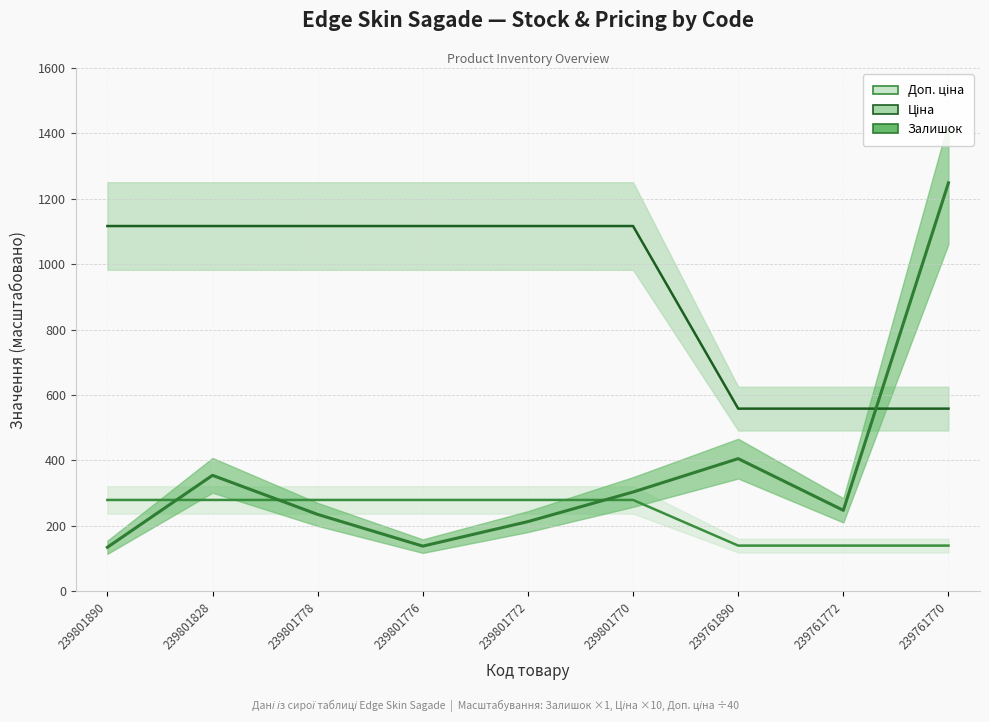

Which series has the largest range (max minus min)?

Залишок